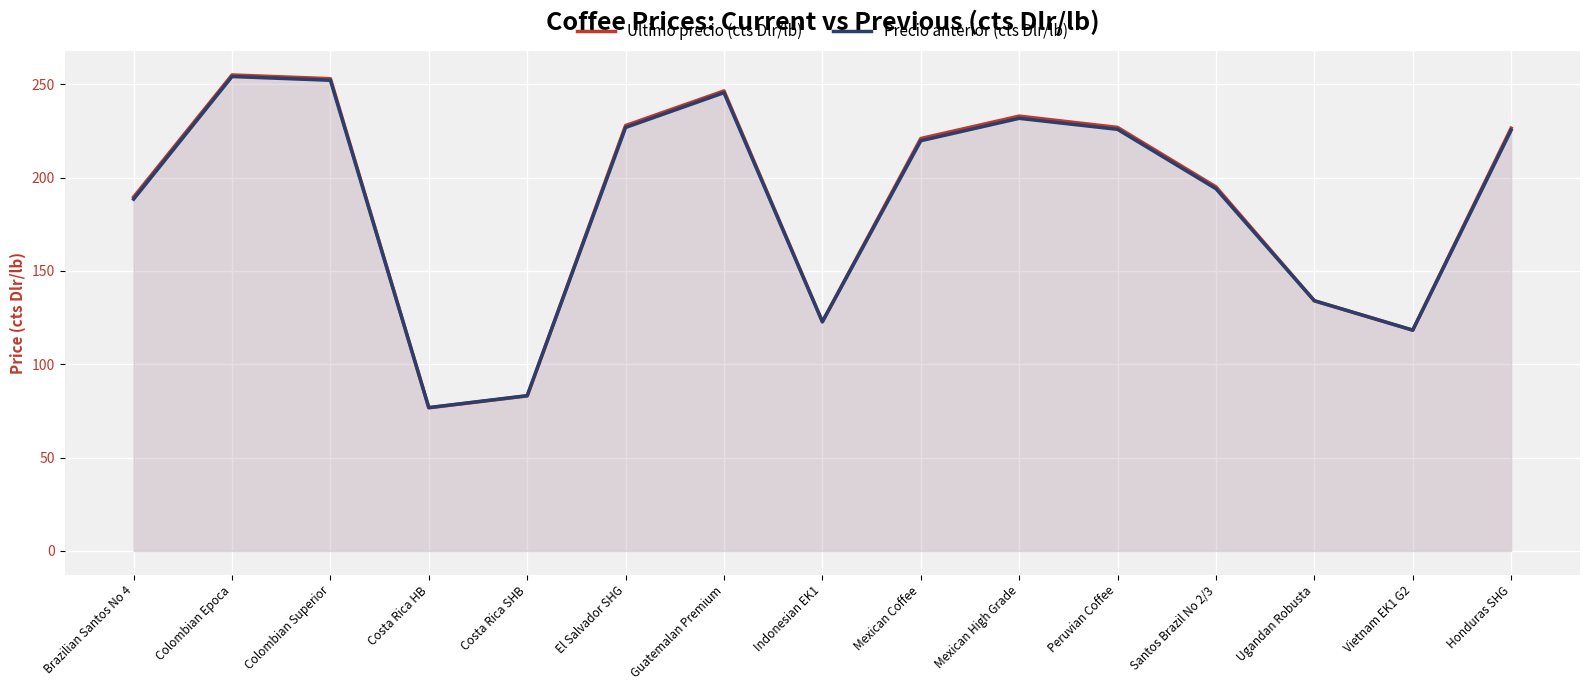

Reading right to left, transcribe all the data shown in this chart.

Ultimo precio (cts Dlr/lb): Honduras SHG=226.5	Vietnam EK1 G2=118.3	Ugandan Robusta=134.1	Santos Brazil No 2/3=195.1	Peruvian Coffee=226.9	Mexican High Grade=233.0	Mexican Coffee=221.0	Indonesian EK1=122.8	Guatemalan Premium=246.5	El Salvador SHG=227.9	Costa Rica SHB=83.0	Costa Rica HB=76.7	Colombian Superior=253.0	Colombian Epoca=255.0	Brazilian Santos No 4=189.6
Precio anterior (cts Dlr/lb): Honduras SHG=225.4	Vietnam EK1 G2=118.3	Ugandan Robusta=134.0	Santos Brazil No 2/3=194.1	Peruvian Coffee=225.9	Mexican High Grade=231.8	Mexican Coffee=219.8	Indonesian EK1=122.8	Guatemalan Premium=245.5	El Salvador SHG=226.9	Costa Rica SHB=83.2	Costa Rica HB=76.8	Colombian Superior=252.2	Colombian Epoca=254.2	Brazilian Santos No 4=188.5